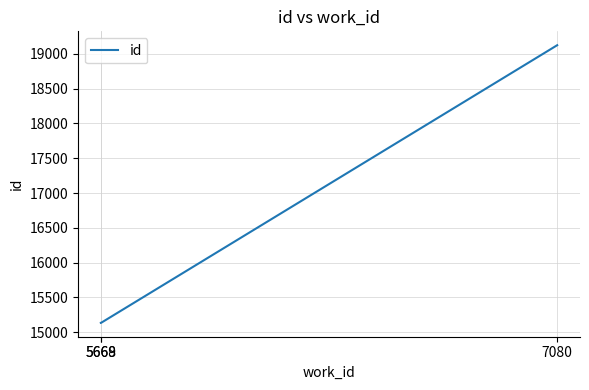

What is the greatest value displayed?

19125